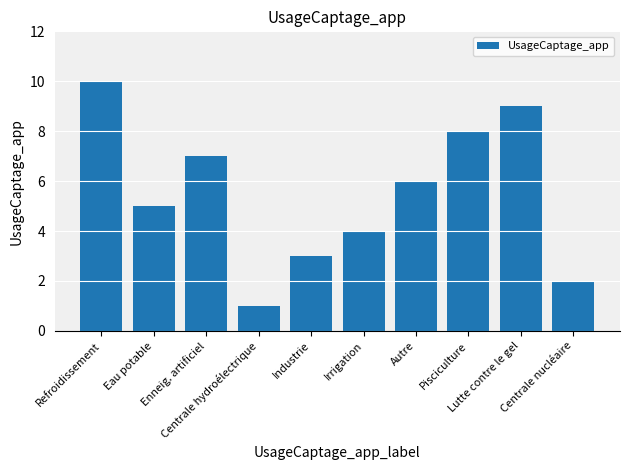

How many series are shown in this chart?

1